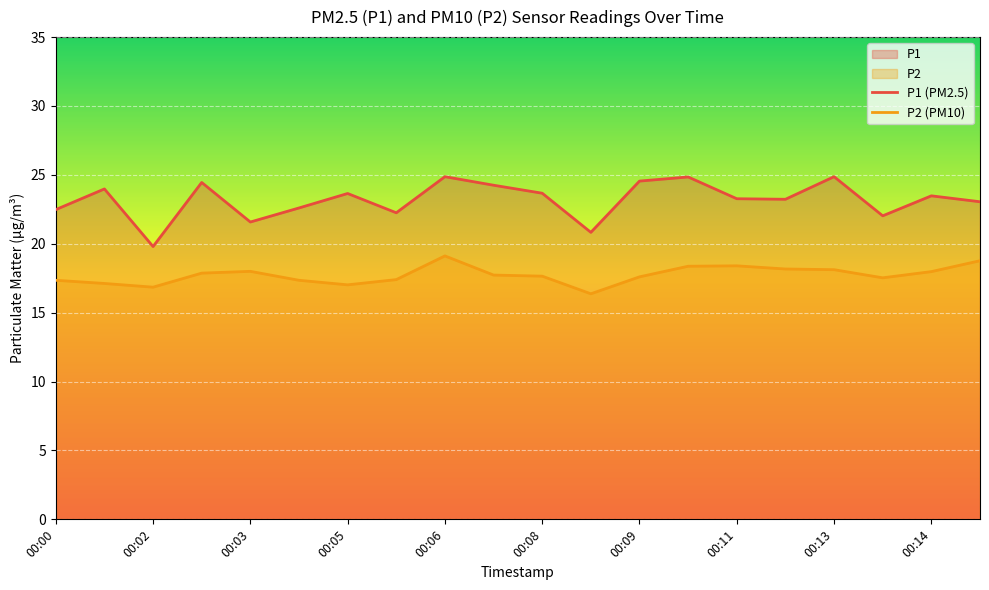

The value of P2 at 00:14 is 18.0. True or false?

True